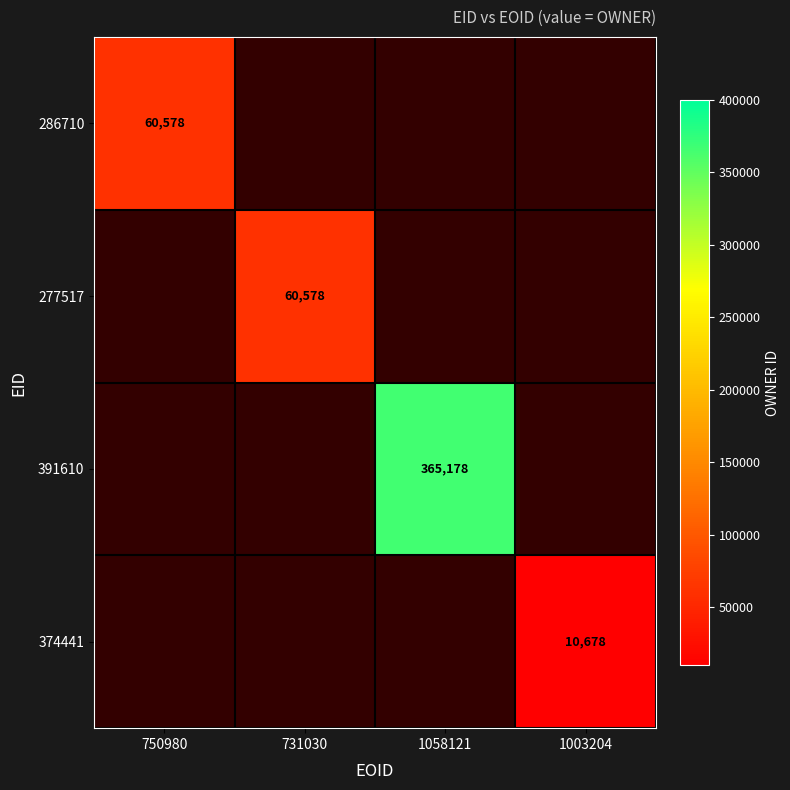

True or false: 286710 has a value of 79023 at 750980.

False